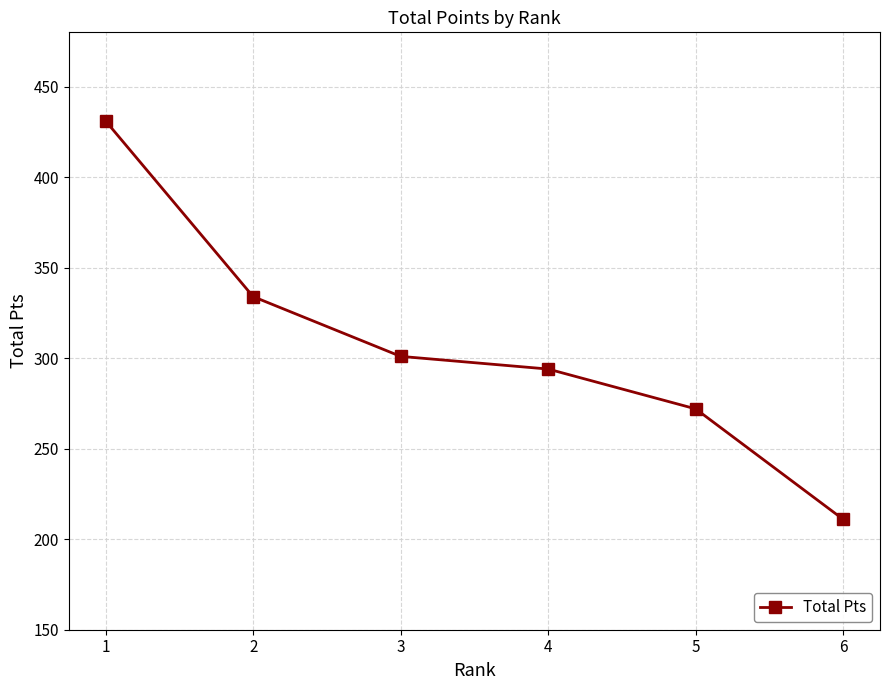

True or false: the data shows 395 at 3.

False